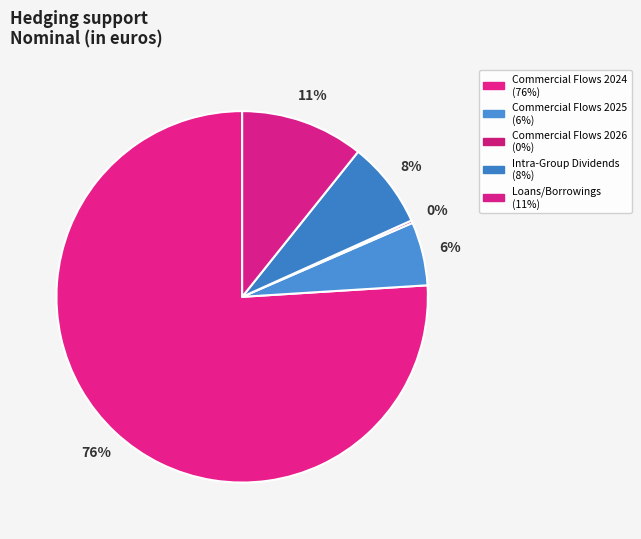

Is Commercial Flows 2024 the majority of the pie?

Yes